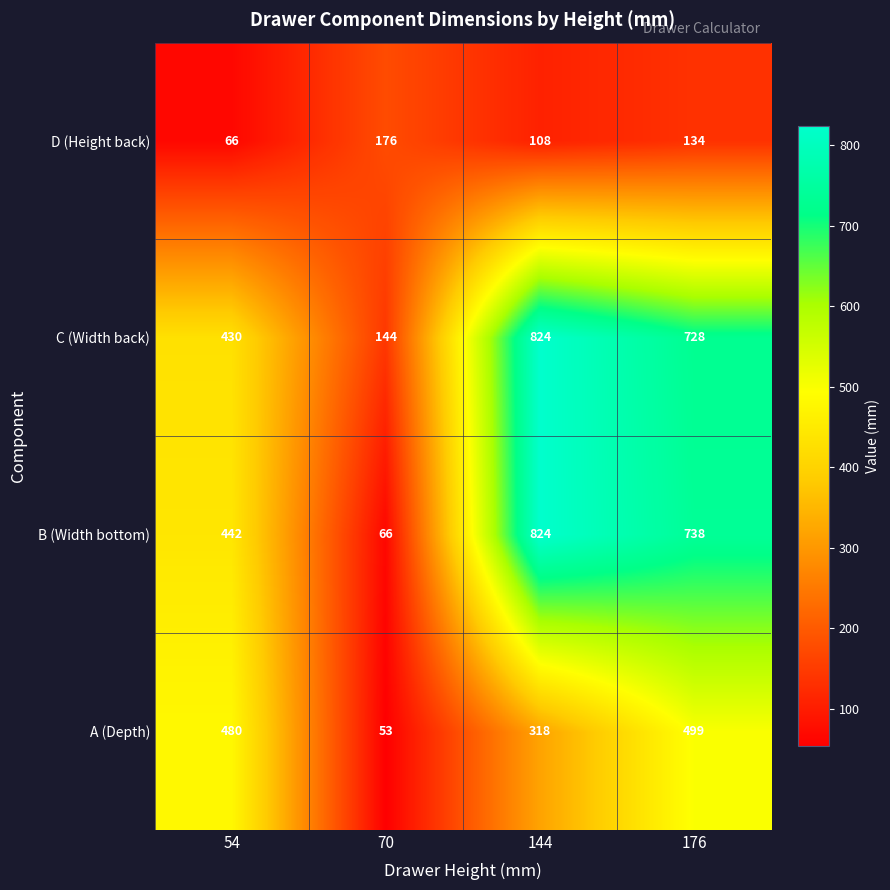

What is the minimum value shown in the chart?

53